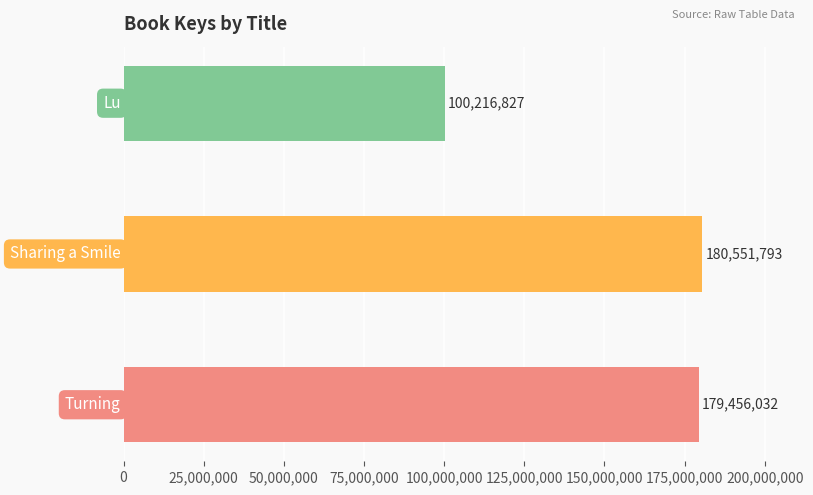

What is the smallest value displayed?

100216827